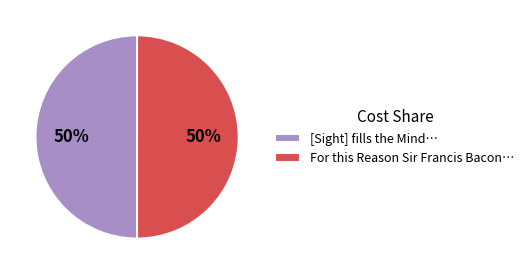

What percentage is the For this Reason Sir Francis Bacon… slice, to the nearest percent?

50%